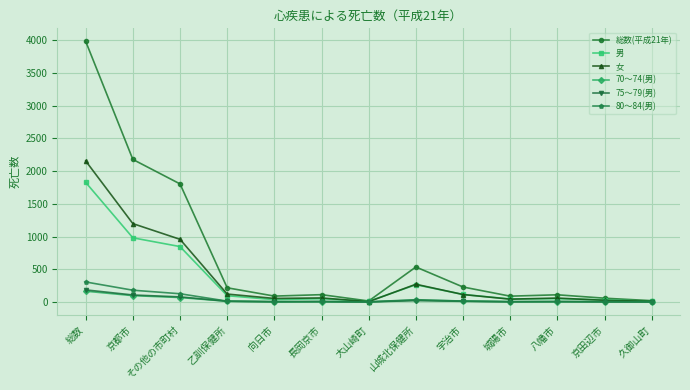

True or false: 総数(平成21年) has a value of 90 at 向日市.

True